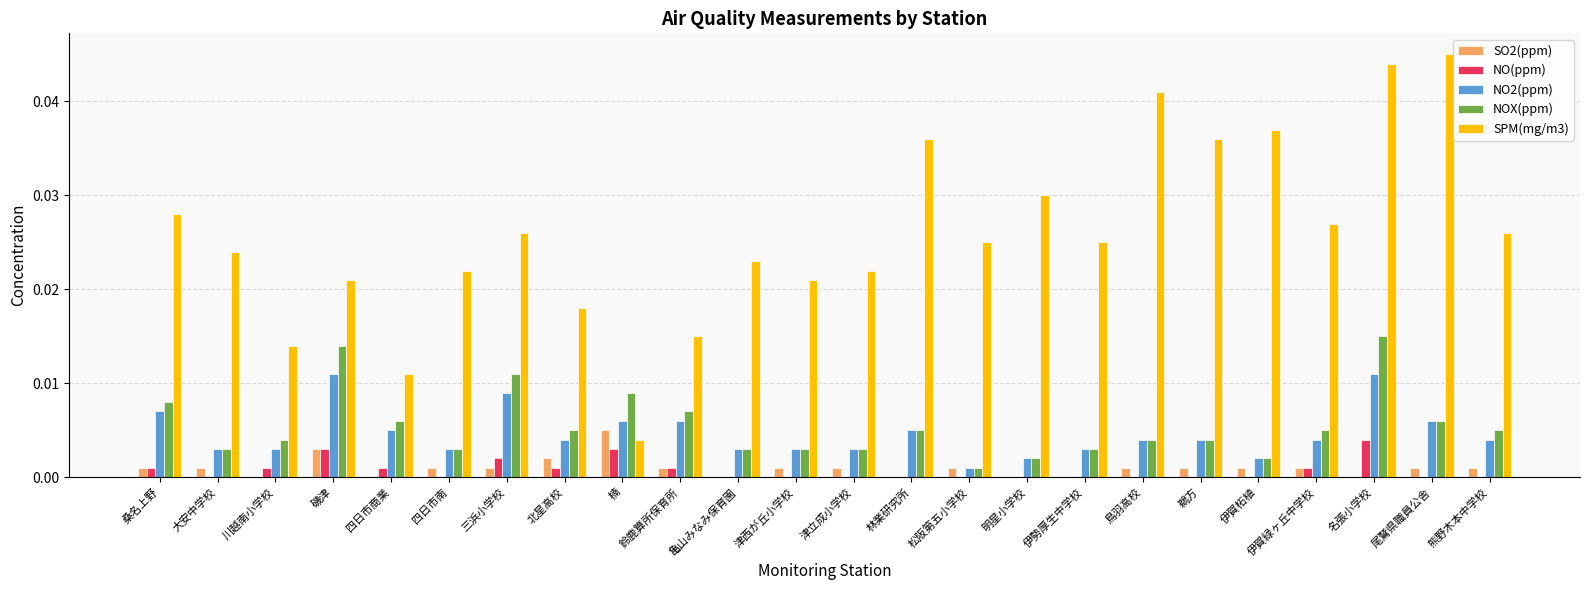

Which category has the highest value in the NO(ppm) series?

名張小学校